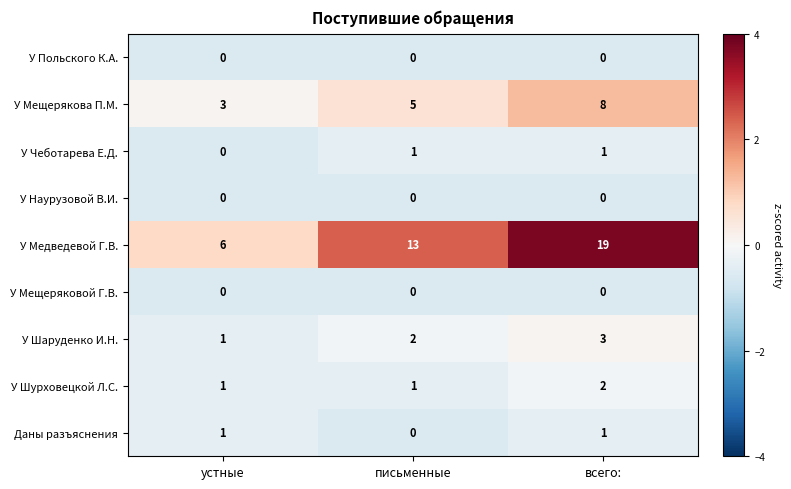

Which series has the largest total across all categories?

У Медведевой Г.В.